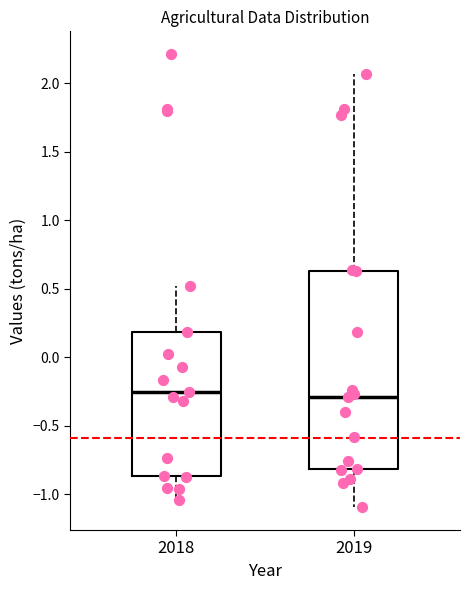

Which box is the tallest, from its lower edge to its upper edge?

2019